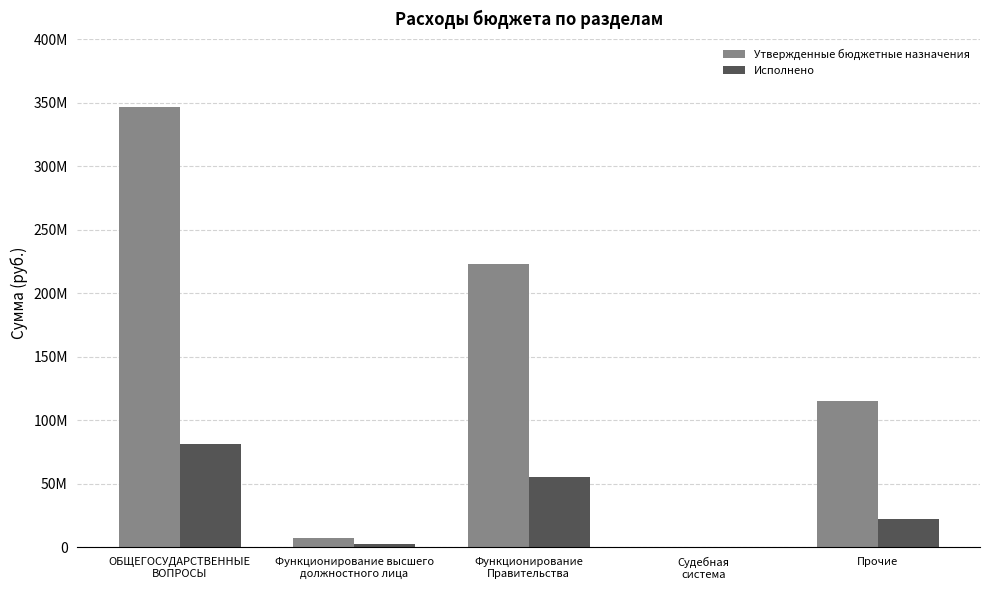

The value of Утвержденные бюджетные назначения at ОБЩЕГОСУДАРСТВЕННЫЕ
ВОПРОСЫ is 562631438.8. True or false?

False